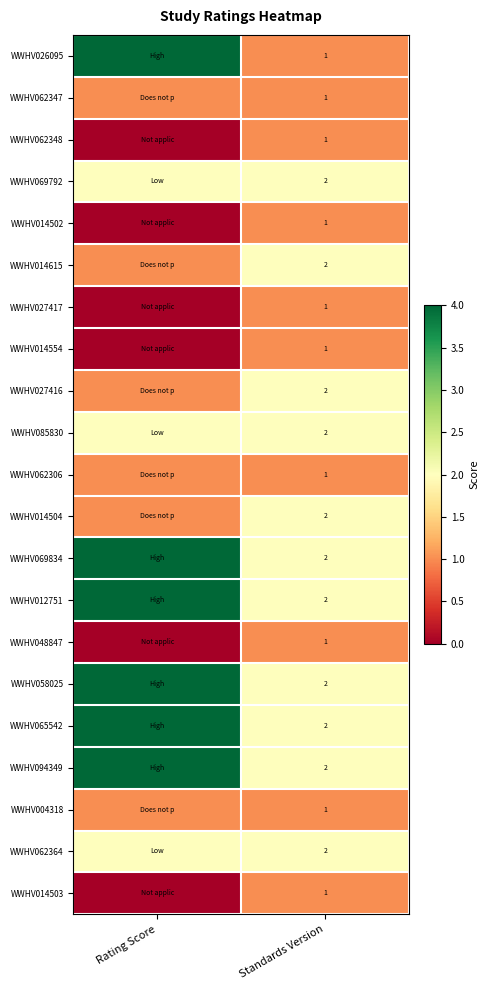

Is it true that WWHV069792 equals 3 at Standards Version?

False